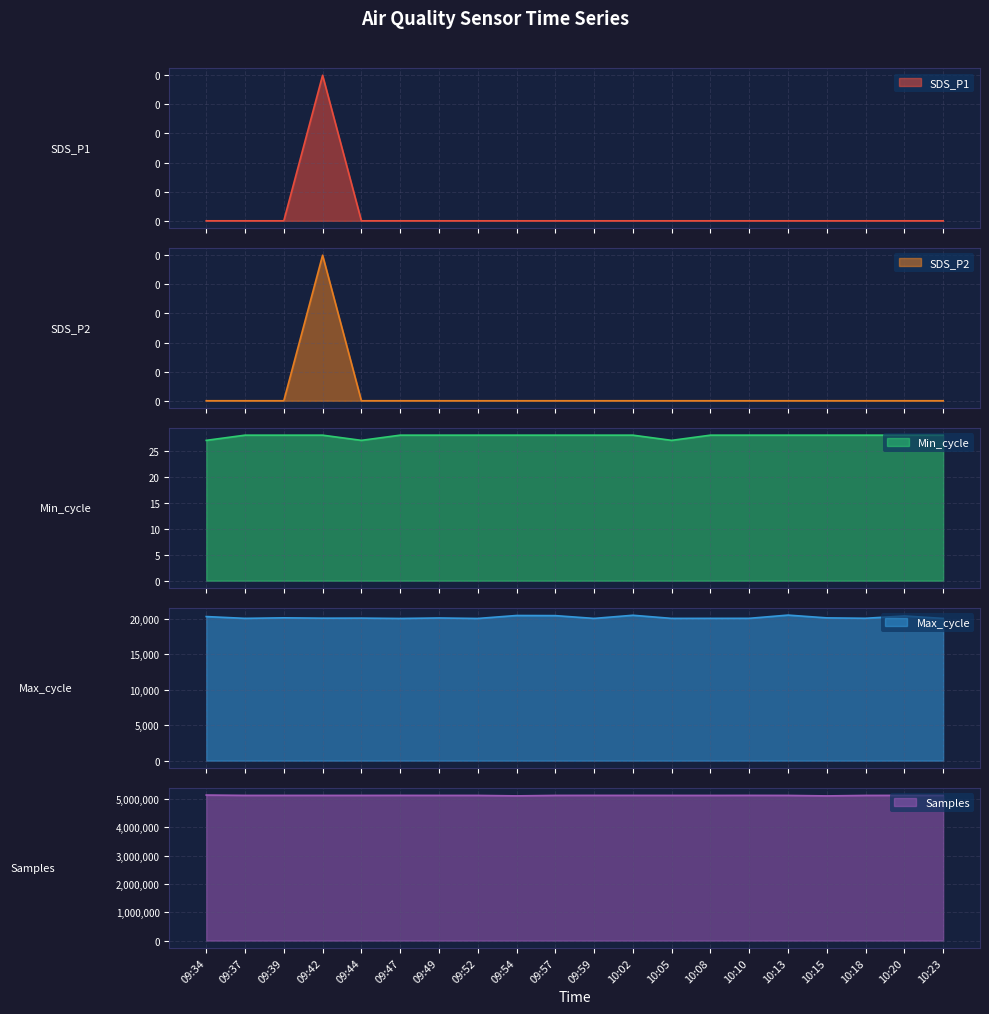

At which category is the sum across all series the highest?

09:34